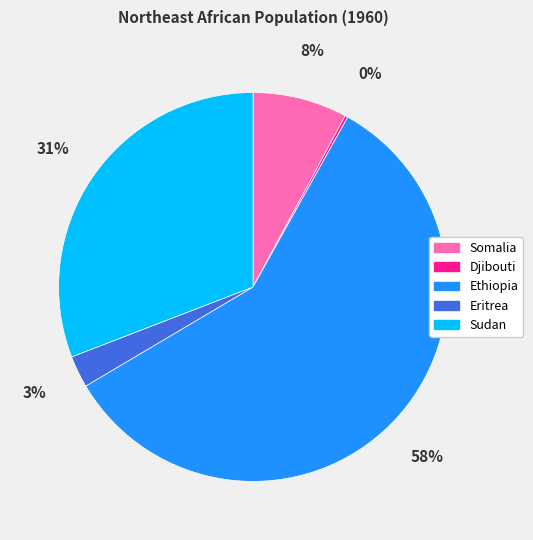

Is there a majority slice in this chart?

Yes